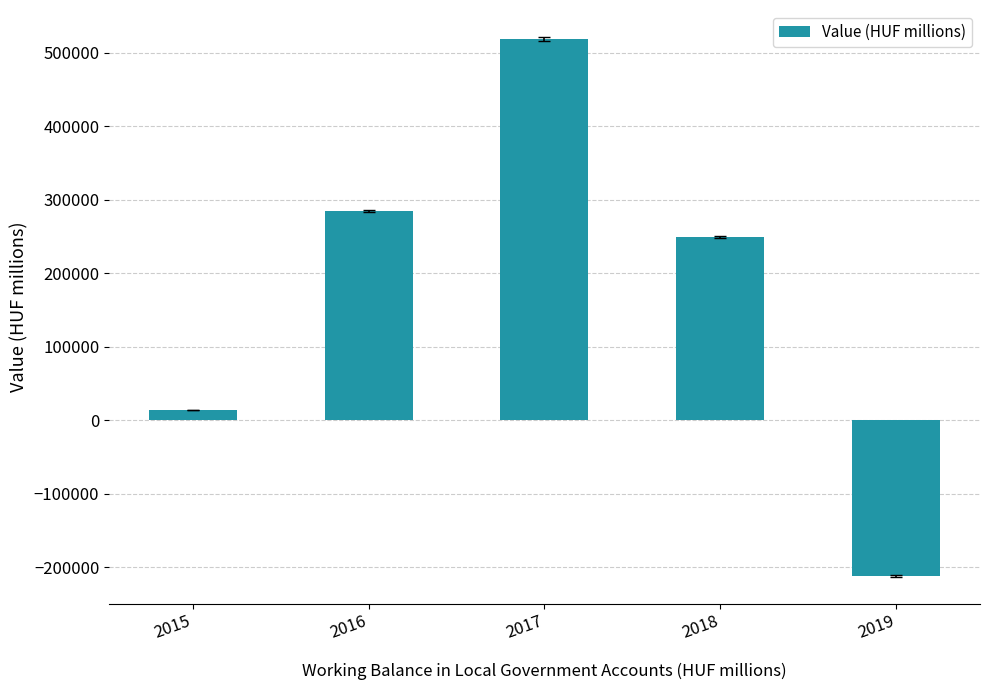

Reading right to left, transcribe all the data shown in this chart.

2019=-211699.6	2018=249451.0	2017=518929.8	2016=284790.1	2015=13554.4